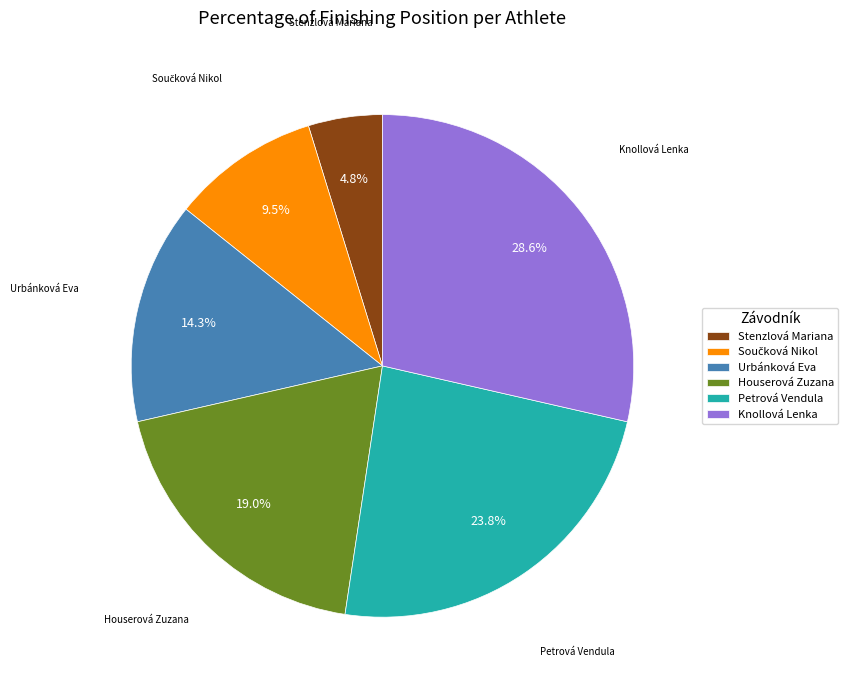

Between Knollová Lenka and Petrová Vendula, which is larger?

Knollová Lenka